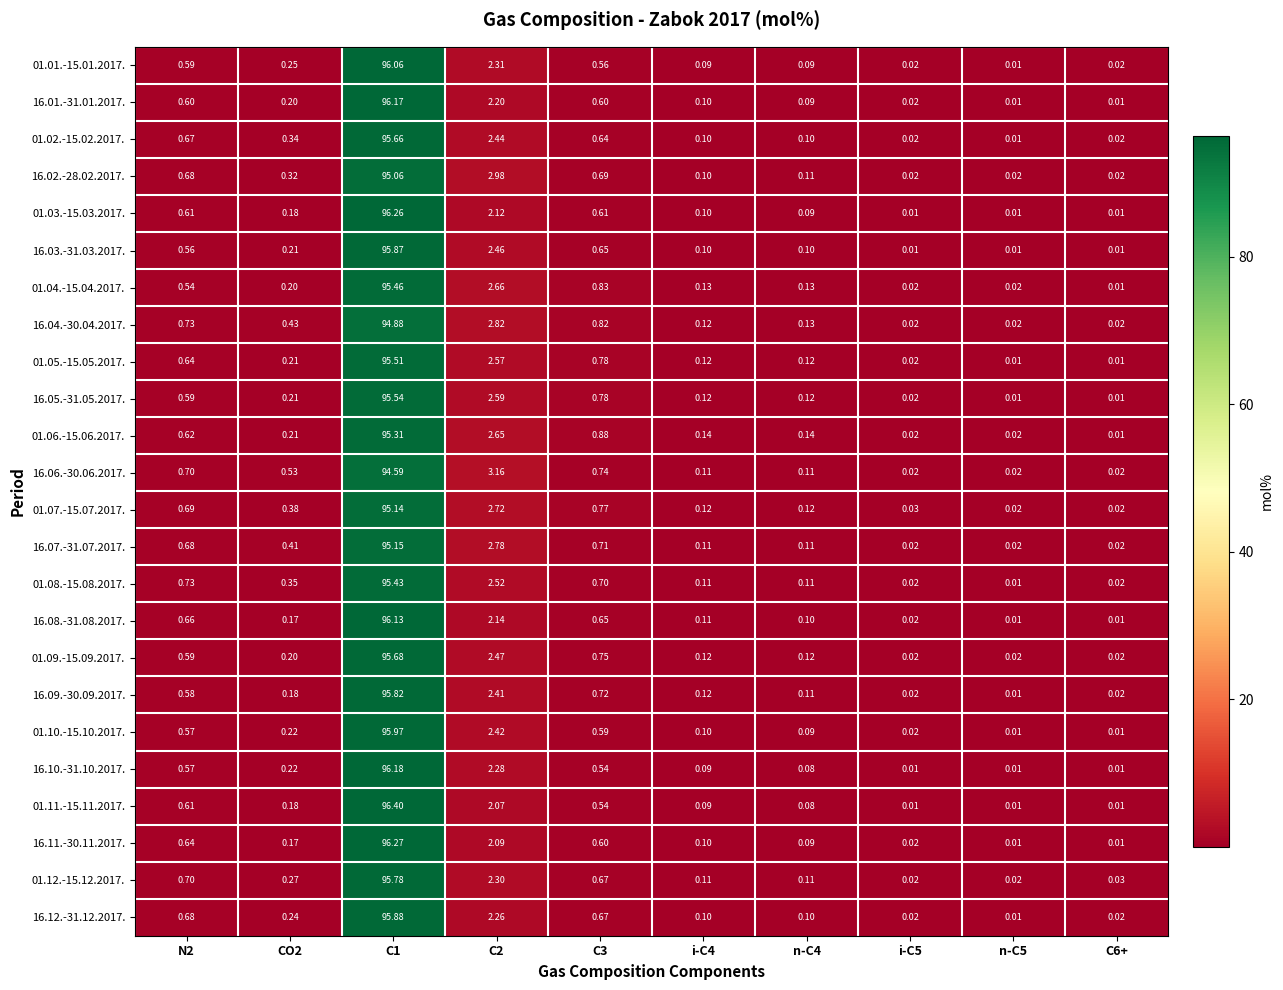

Is the value of 01.01.-15.01.2017. at i-C5 greater than the value of 16.10.-31.10.2017. at N2?

No